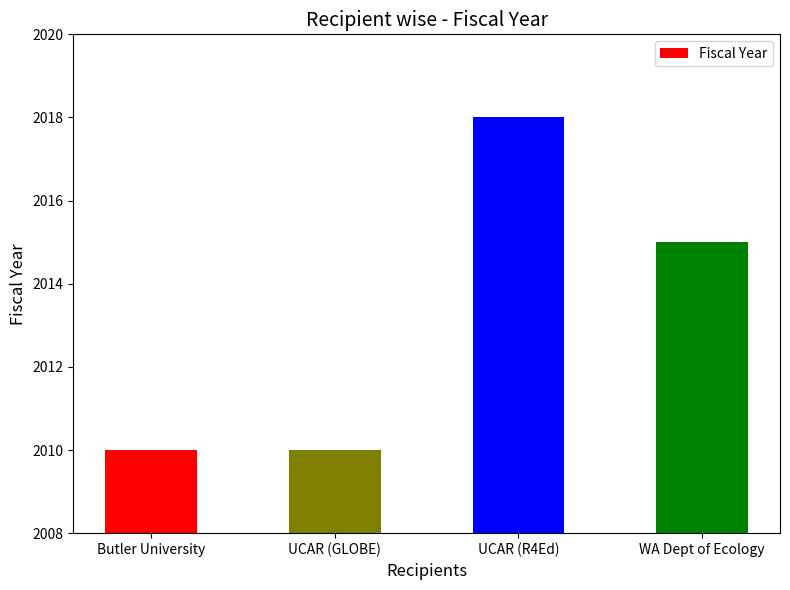

What is the sum of the values at UCAR (GLOBE) and UCAR (R4Ed)?

4028